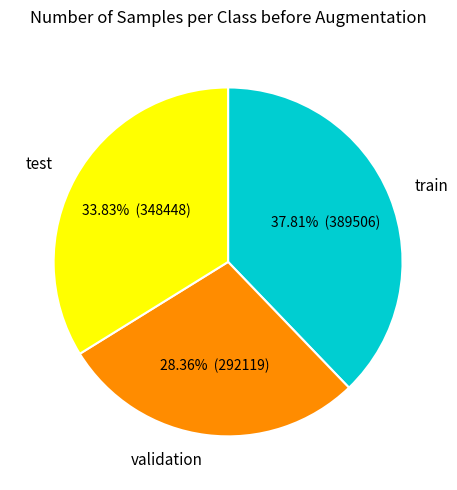

Combined, do validation and train account for over 50%?

Yes